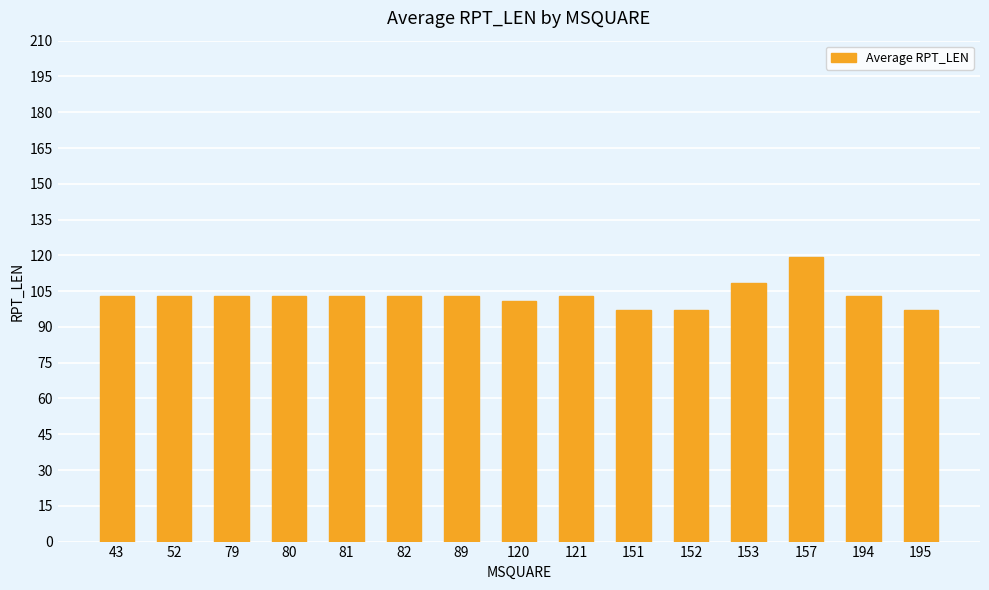

The value at 120 is 101.0. True or false?

True